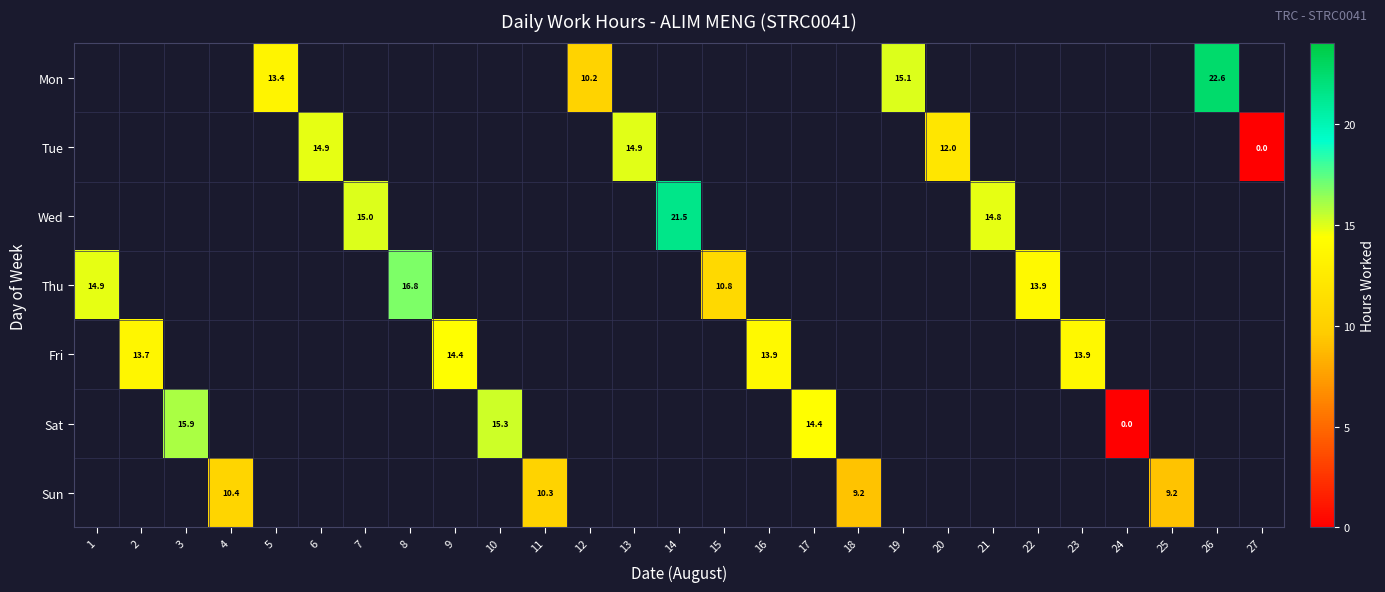

Which label corresponds to the largest value in the chart?

26